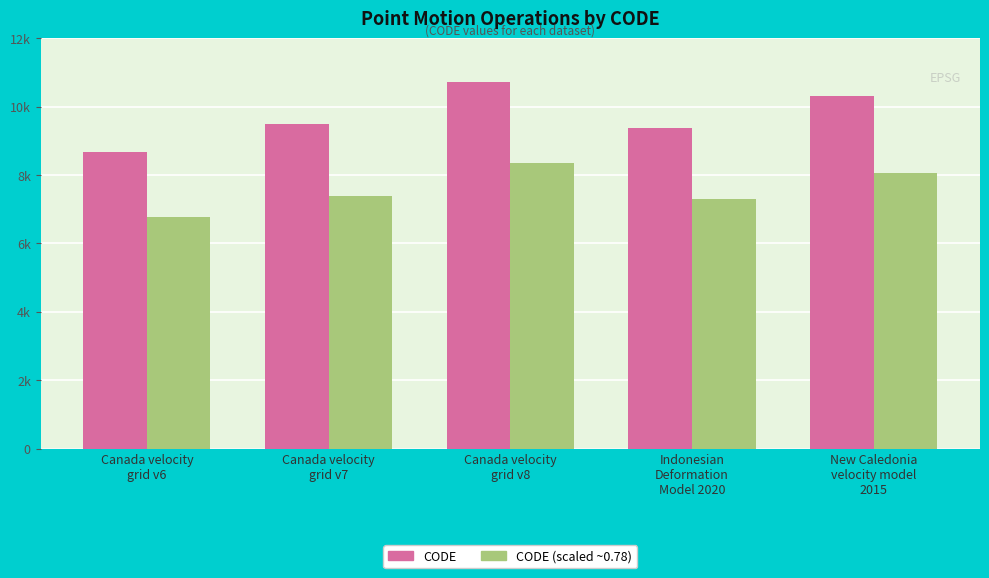

What are all the series names shown in the legend?

CODE, CODE (scaled ~0.78)